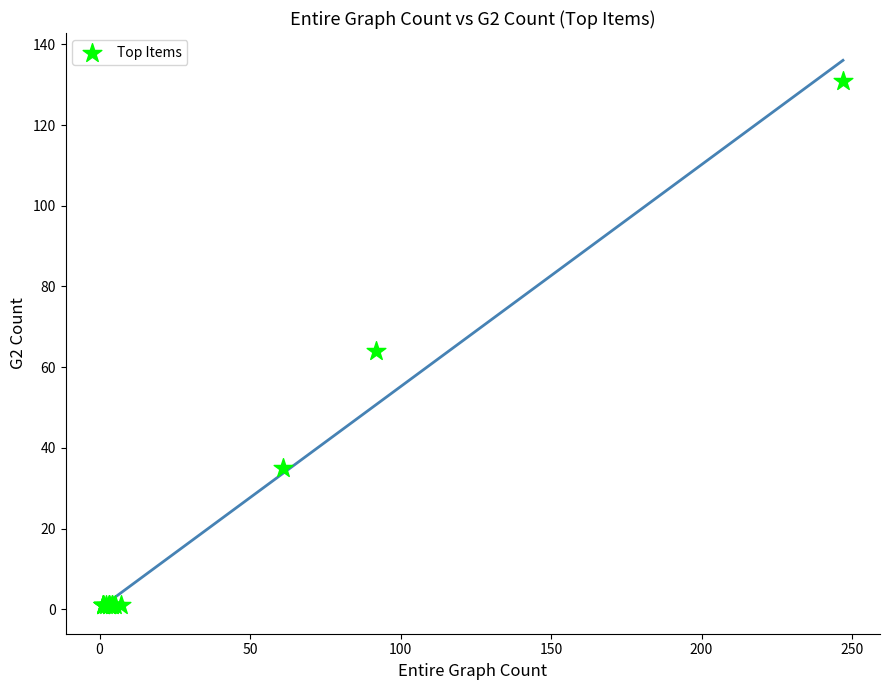

What Y value in the scatter plot is closest to 66?

64